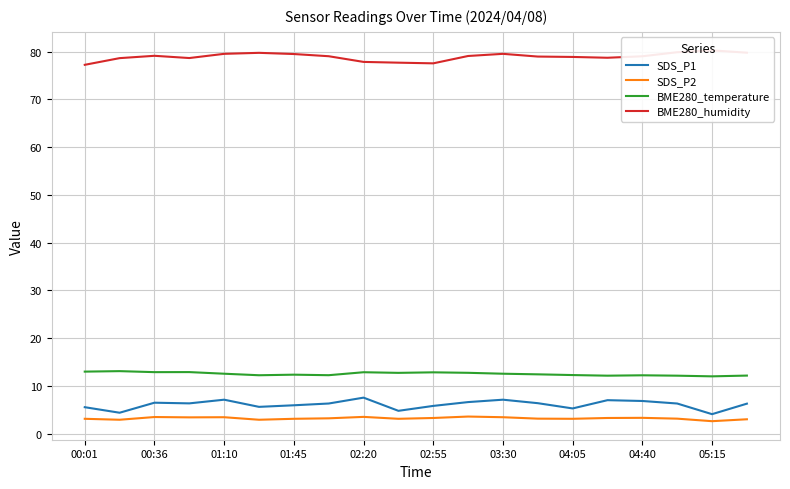

Is it true that BME280_temperature equals 19.7 at 02:20?

False